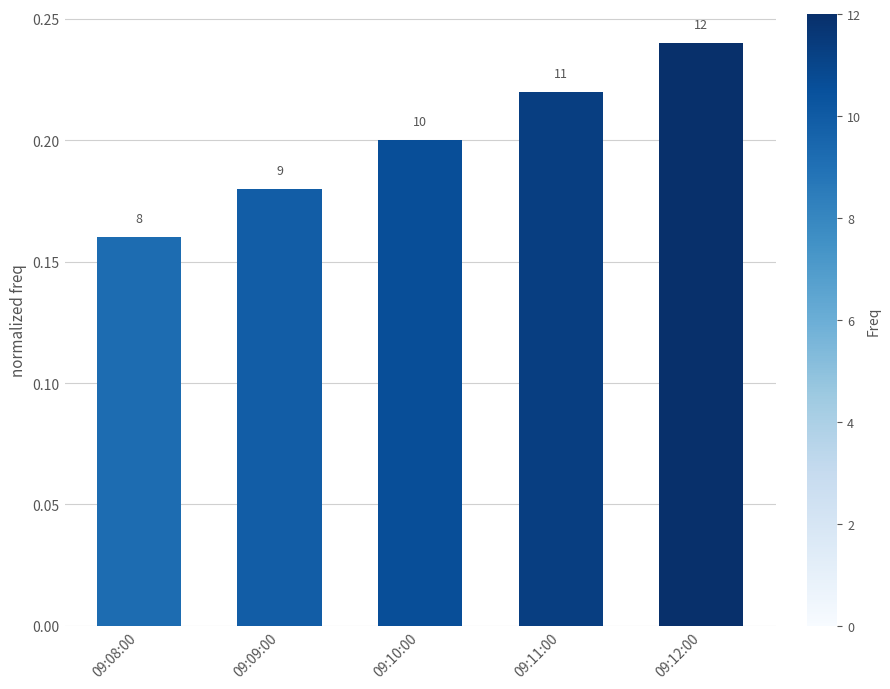

Reading right to left, list all the values displayed in this chart.

09:12:00=0.2	09:11:00=0.2	09:10:00=0.2	09:09:00=0.2	09:08:00=0.2